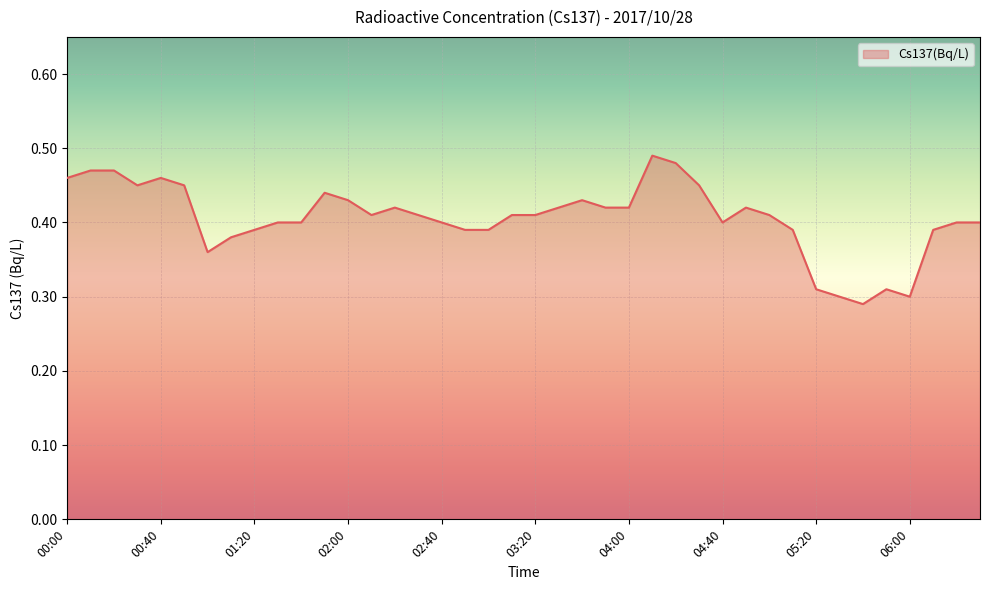

What is the sum of all values?

16.2